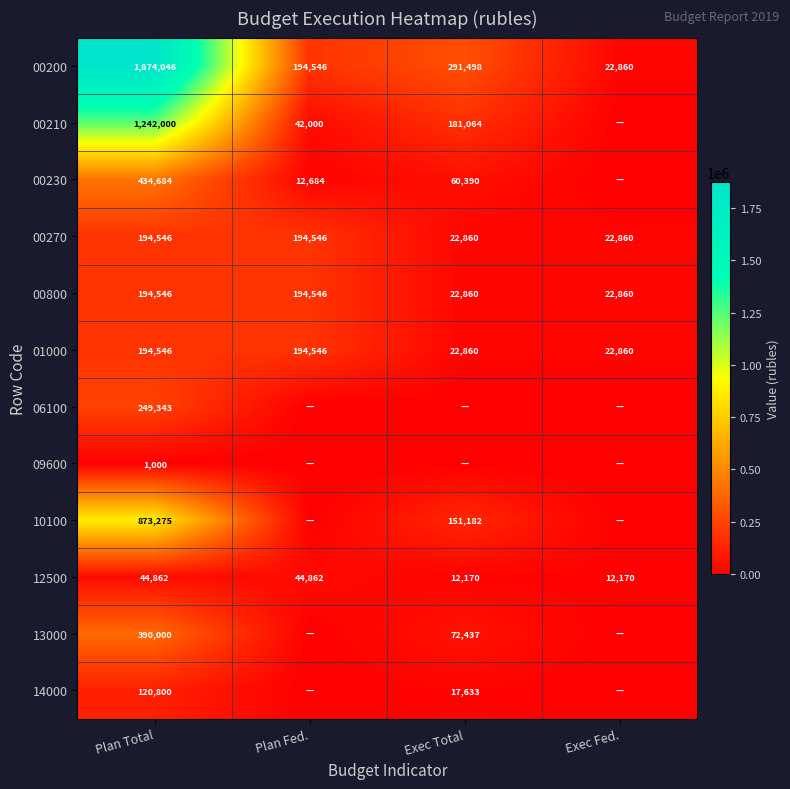

True or false: 00270 has a value of 22860 at Exec Fed..

True